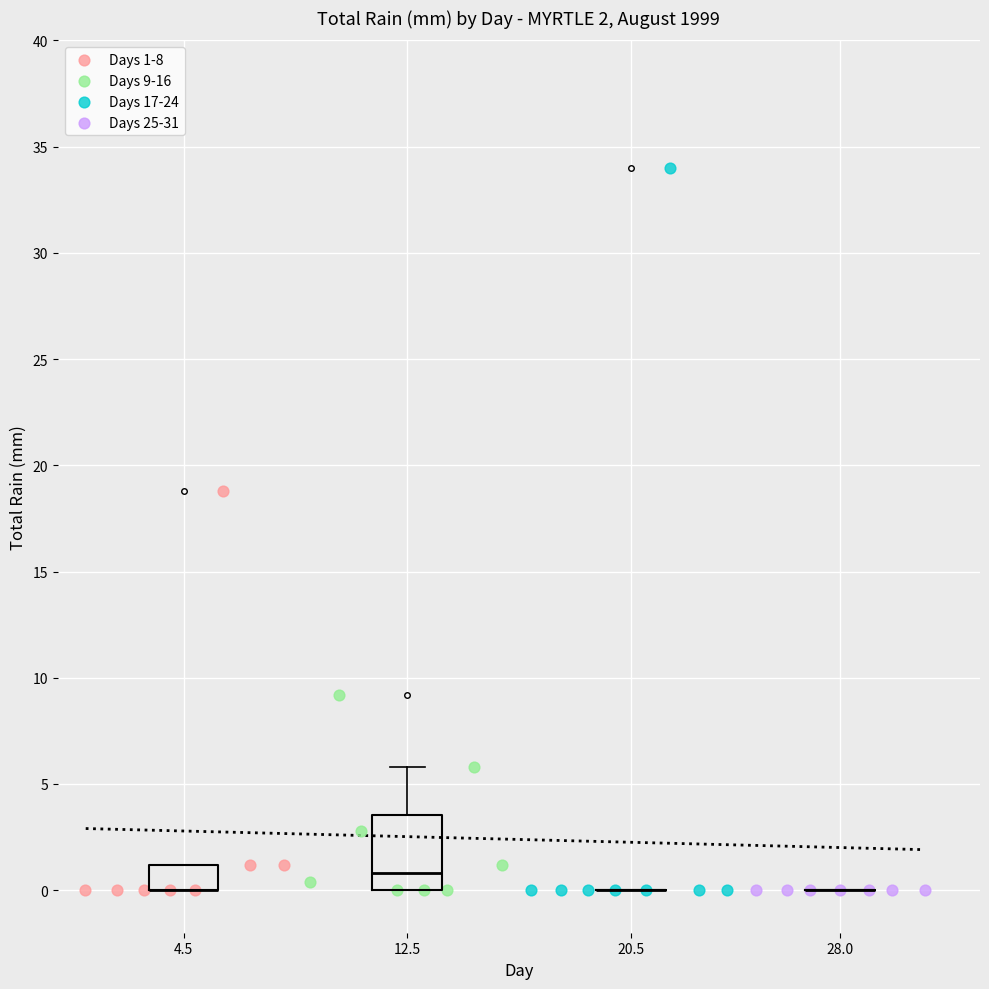

Which series reaches the maximum Y coordinate?

Days 17-24